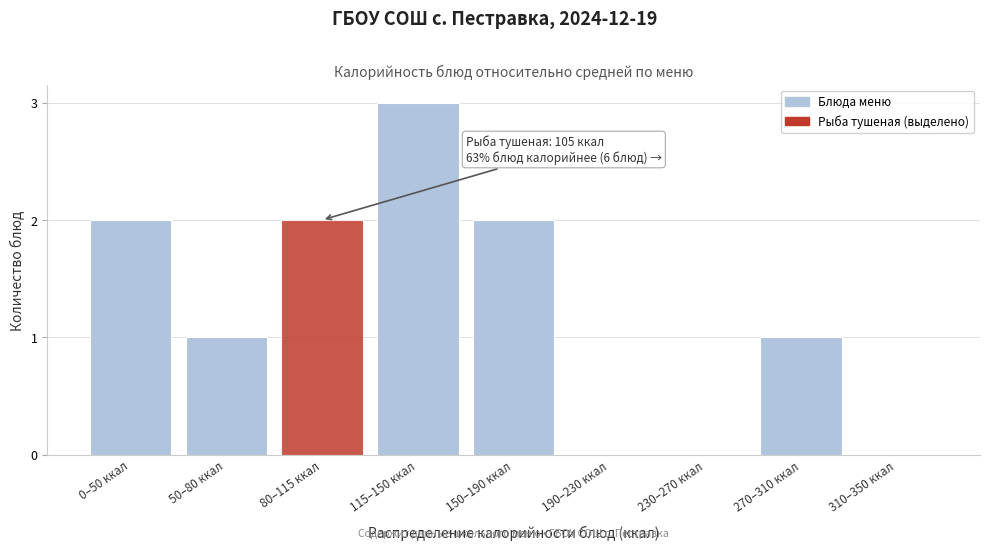

Reading left to right, list all the values displayed in this chart.

0–50 ккал=2	50–80 ккал=1	80–115 ккал=2	115–150 ккал=3	150–190 ккал=2	190–230 ккал=0	230–270 ккал=0	270–310 ккал=1	310–350 ккал=0